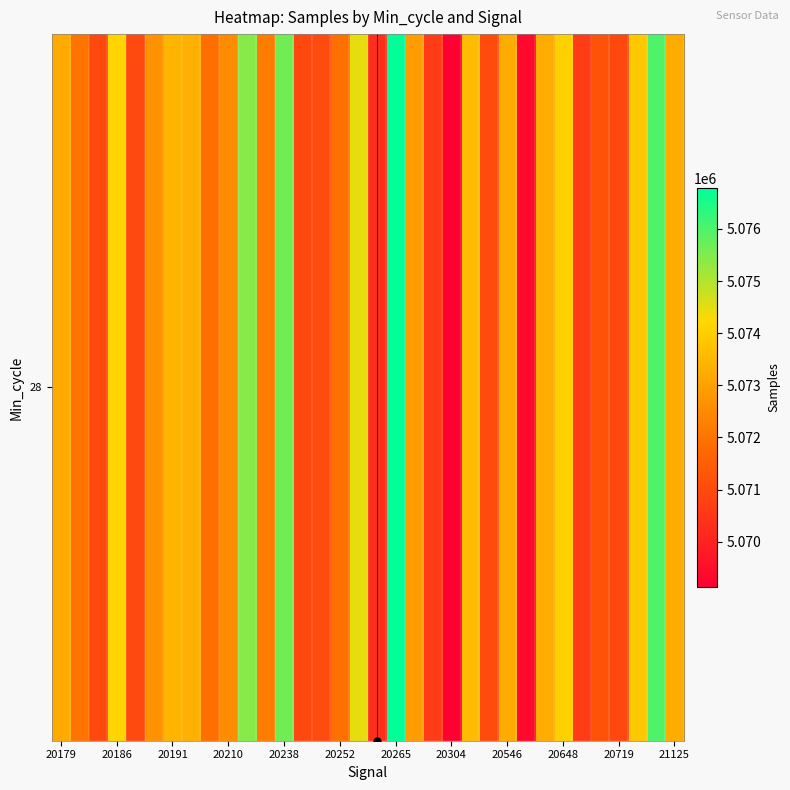

Rank the categories by value from lowest to highest.

21, 25, 17, 20, 28, 20191, 30, 13, 20238, 14, 23, 29, 20546, 15, 20186, 21125, 20648, 20252, 19, 20179, 33, 24, 26, 20304, 20265, 22, 31, 27, 20210, 16, 20719, 12, 32, 18